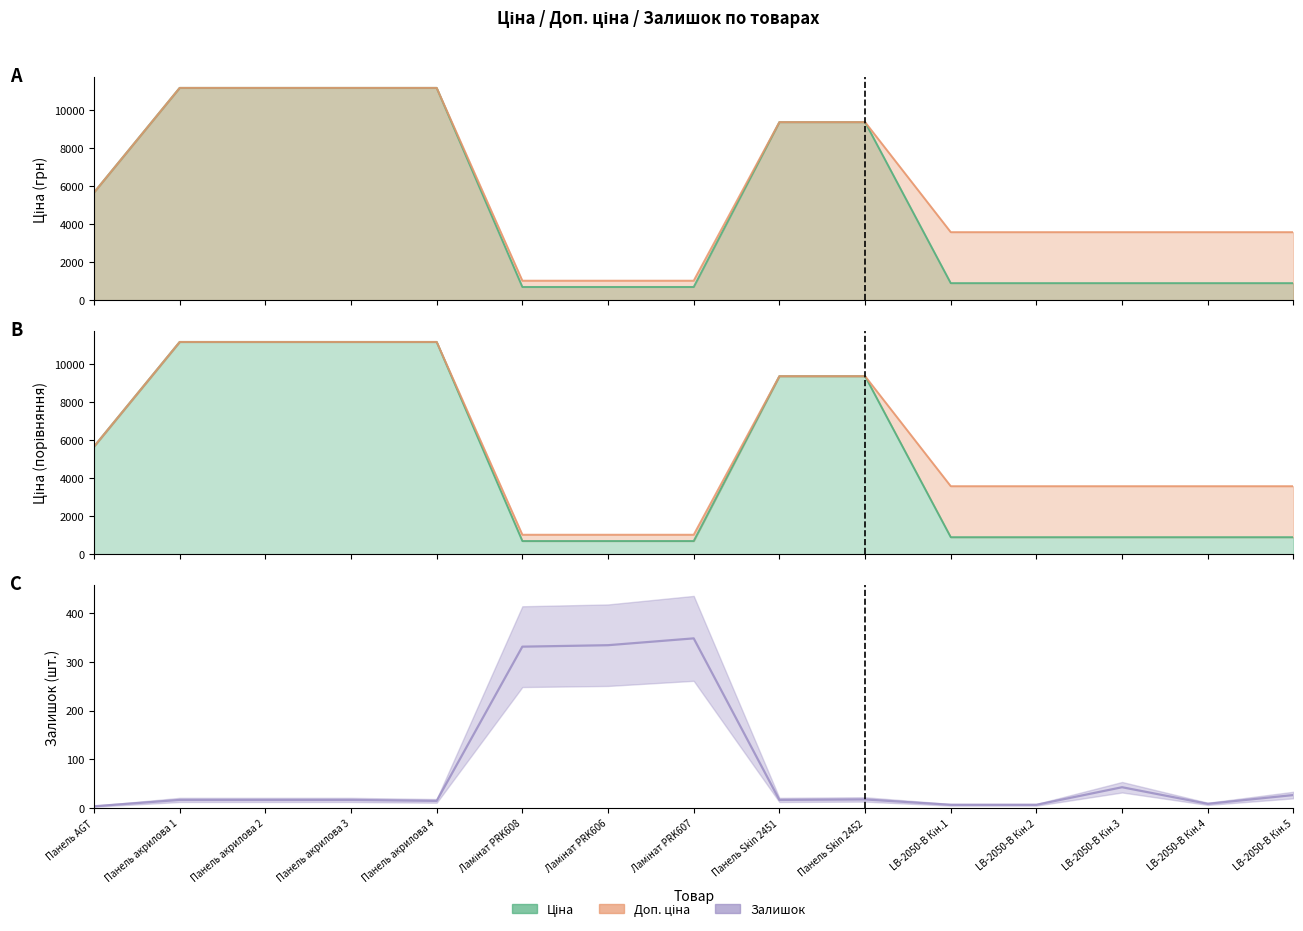

The chart shows a value of 3 at Панель AGT. True or false?

False